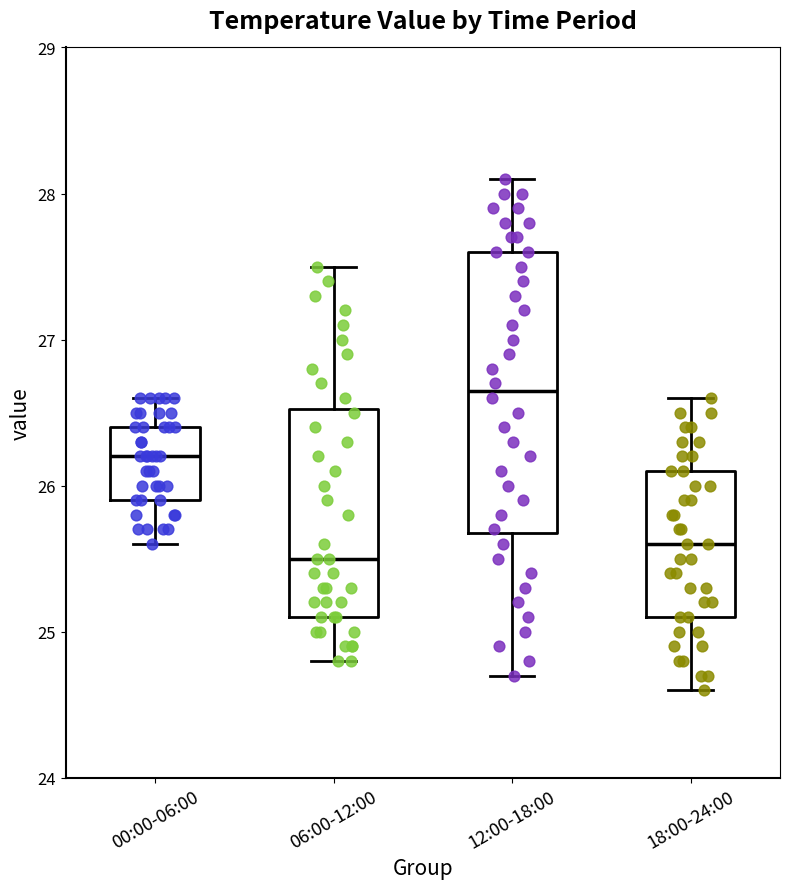

Which box's median line is the highest?

12:00-18:00